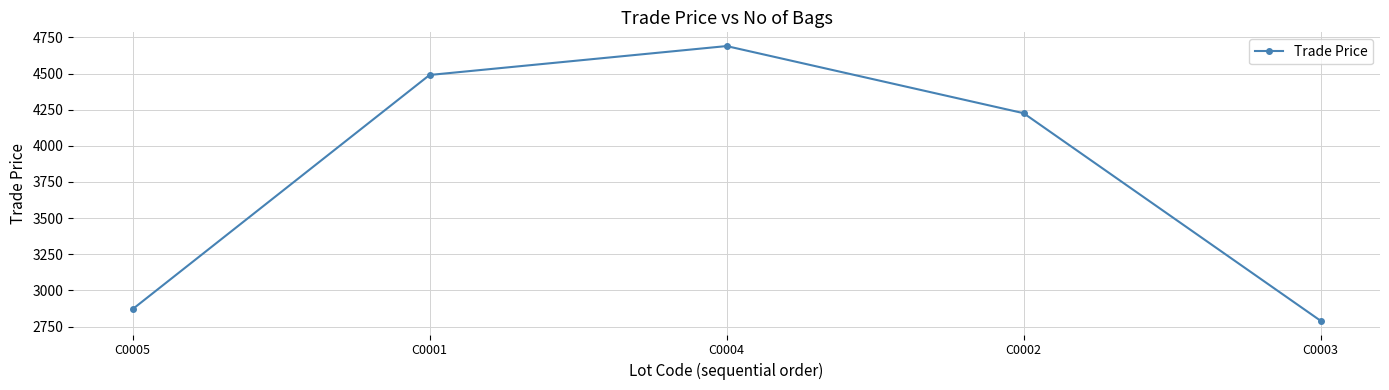

Which label corresponds to the smallest value in the chart?

C0003